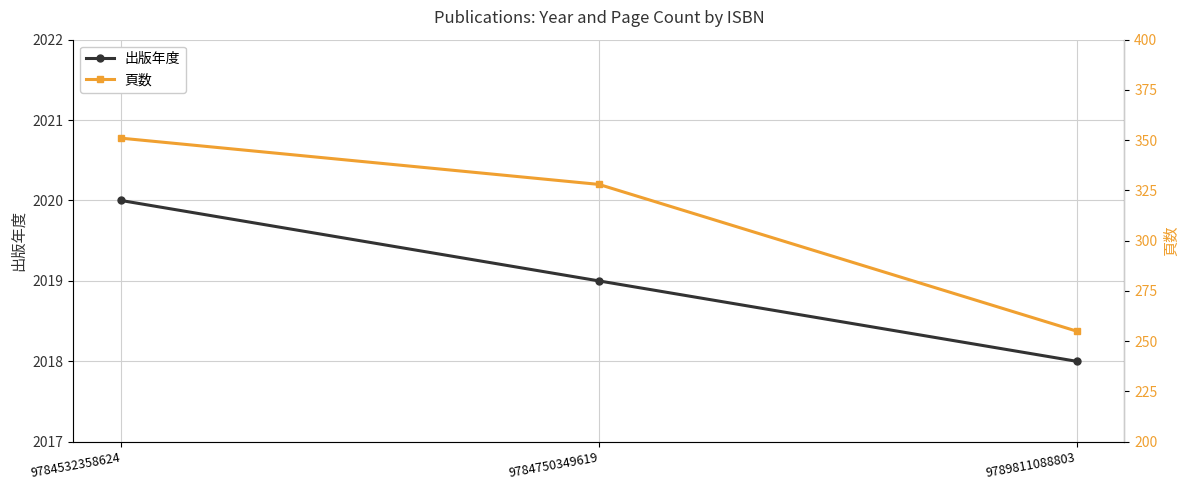

Where is 頁数 nearest to the value 303?

9784750349619